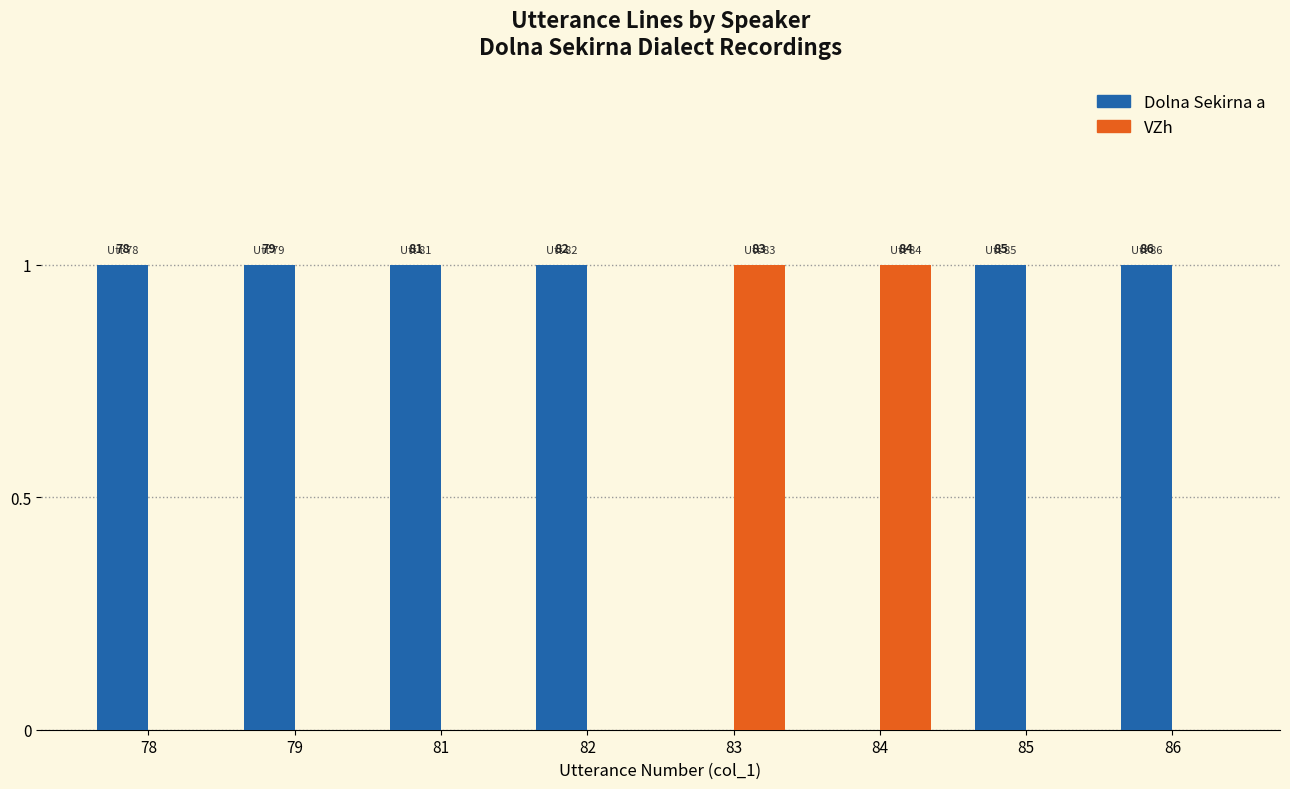

What are all the series names shown in the legend?

Dolna Sekirna a, VZh